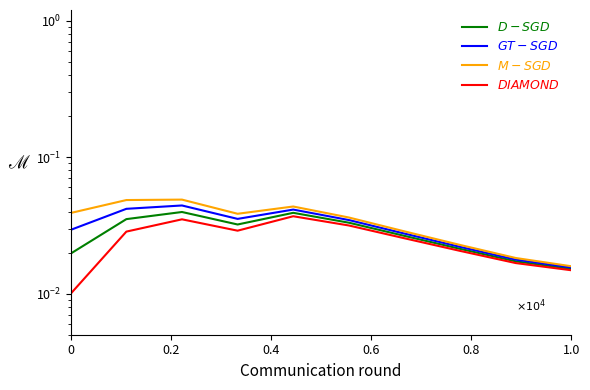

The value of D-SGD at 0 is 0.0. True or false?

True